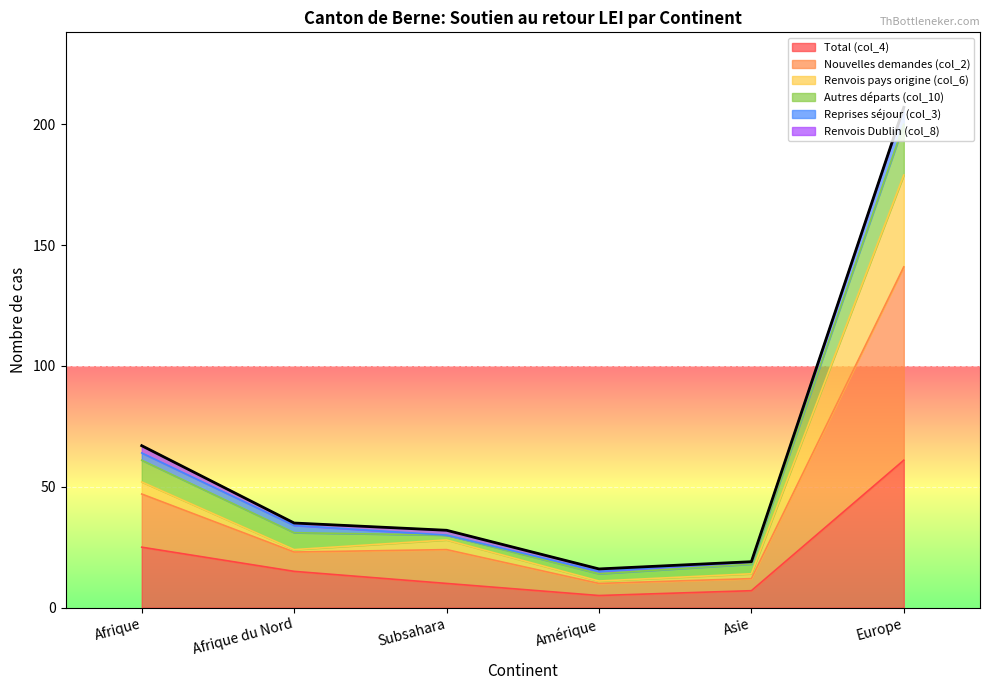

Which label corresponds to the largest value in the chart?

Europe